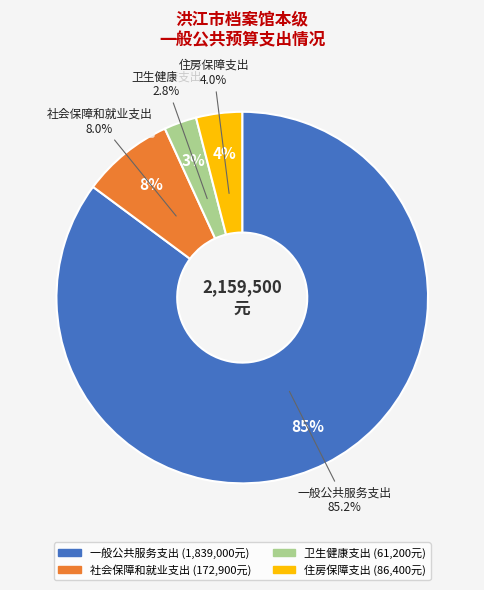

Which category has the biggest portion of the pie?

一般公共服务支出